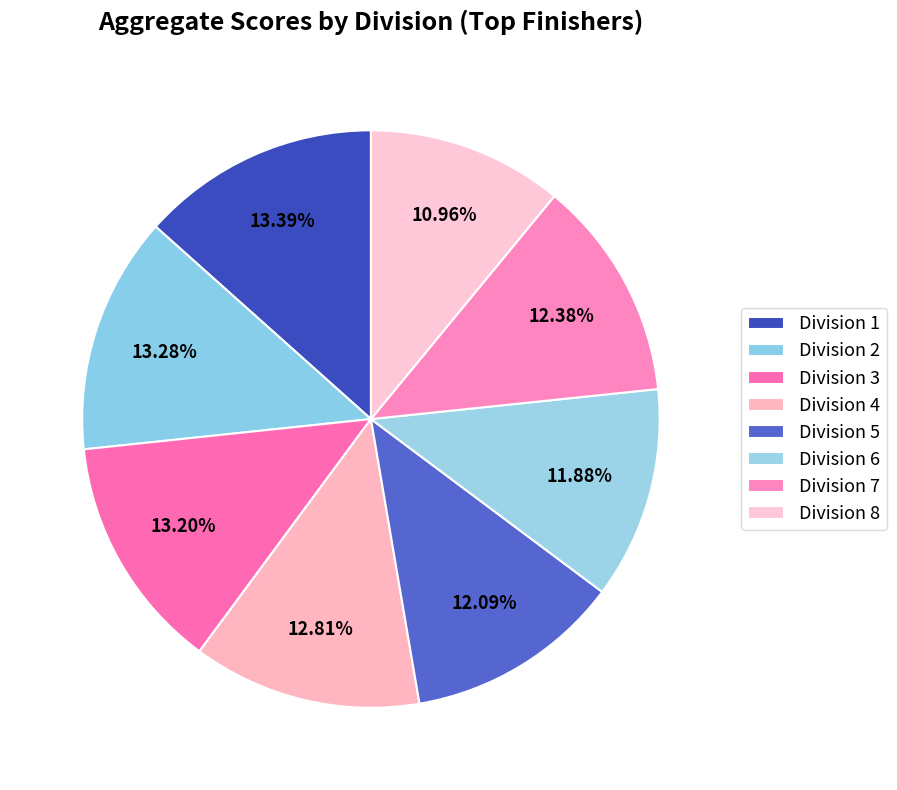

To the nearest percent, what portion does Division 8 represent?

11%